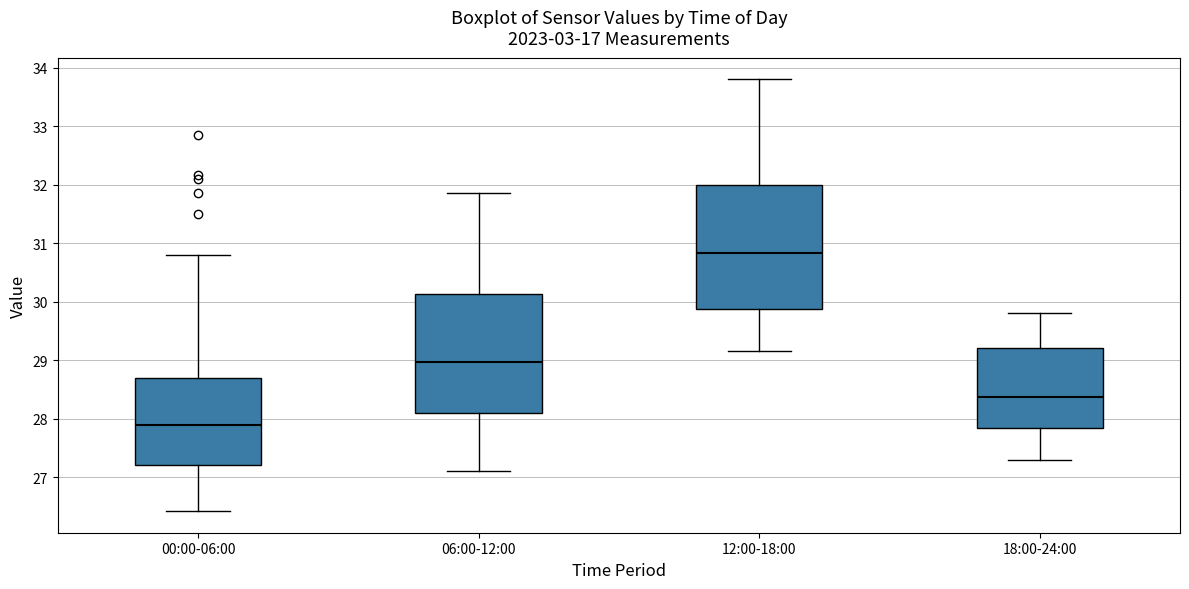

Where does the upper whisker of the box for 00:00-06:00 end on the y-axis? The values are not printed on the chart, so give them approximately, as read against the axis.

30.8